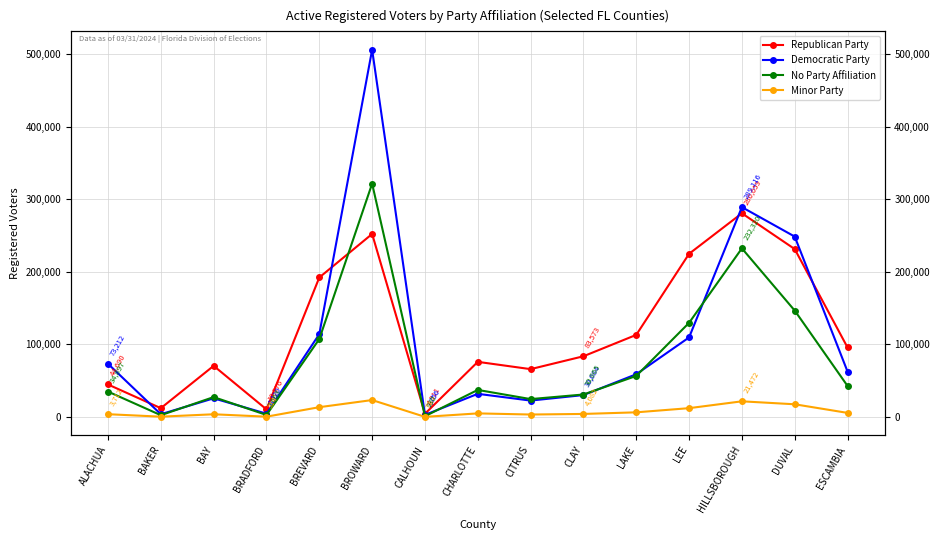

How many times do No Party Affiliation and Democratic Party cross each other?

6